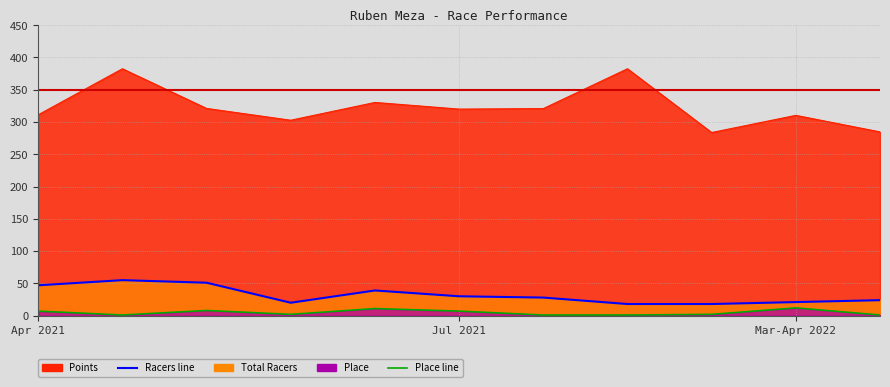

In Points, how many points are higher than both neighbors (excluding endpoints)?

4